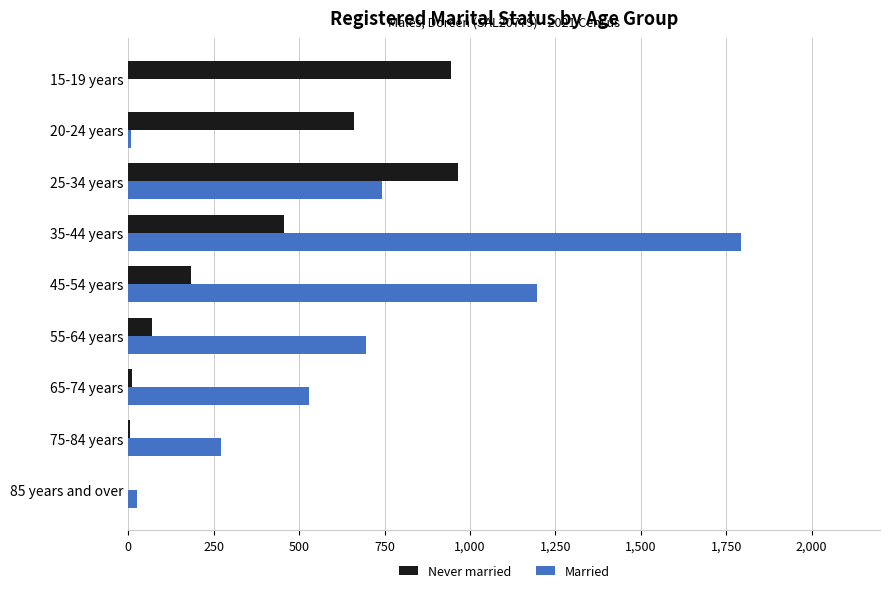

The value of Married at 75-84 years is 272. True or false?

True